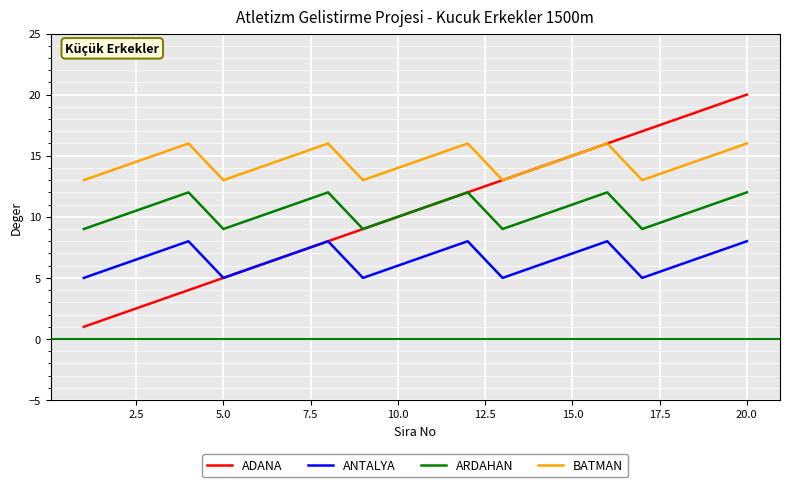

How many lines are shown in the chart?

4